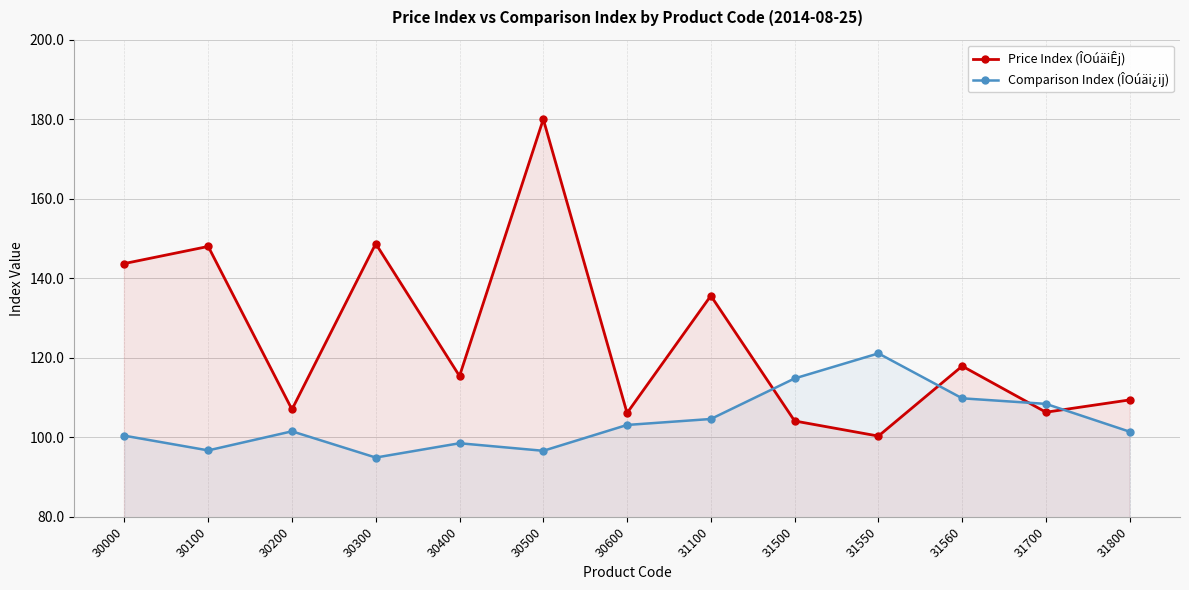

True or false: Comparison Index (ÎOúäi¿ij) has more than 1 points higher than both neighbors.

True